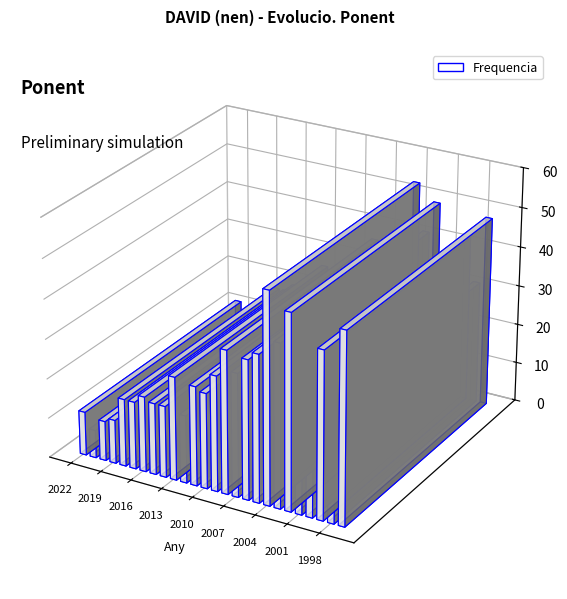

Reading left to right, extract all data points from this chart.

0=11	1=7	2=10	3=11	4=17	5=17	6=19	7=18	8=18	9=26	10=17	11=25	12=24	13=29	14=36	15=31	16=35	17=37	18=53	19=41	20=49	21=36	22=38	23=42	24=31	25=48